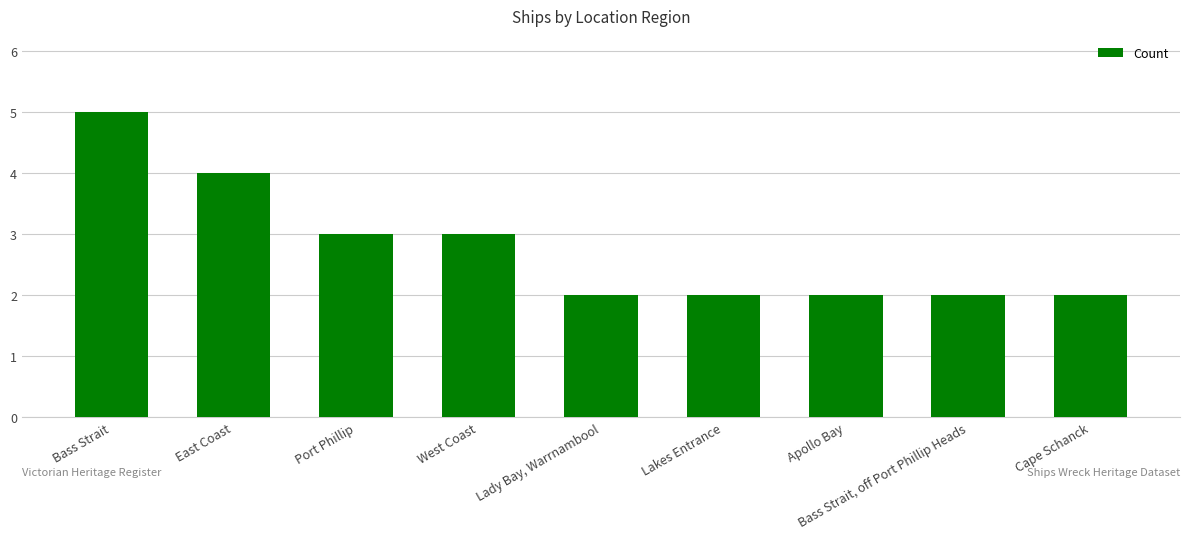

What position from the right is Apollo Bay?

3